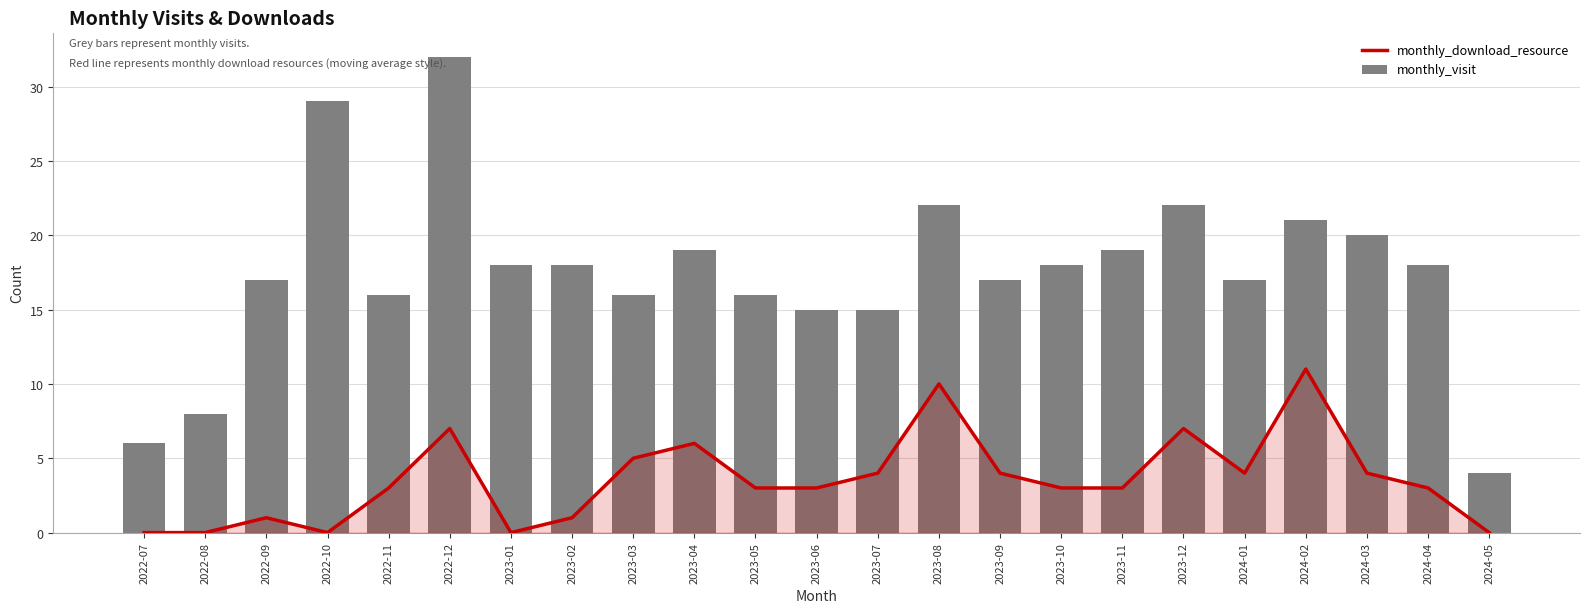

At which category does the chart reach its peak across all series?

2022-12